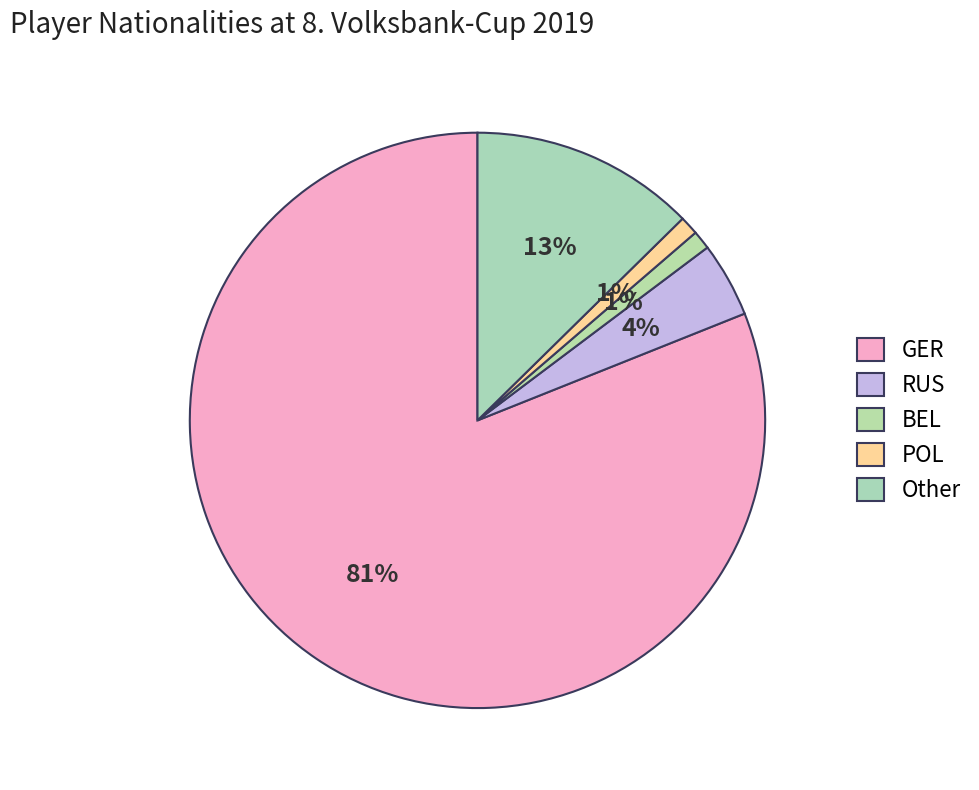

What is the smallest slice in the pie chart?

BEL